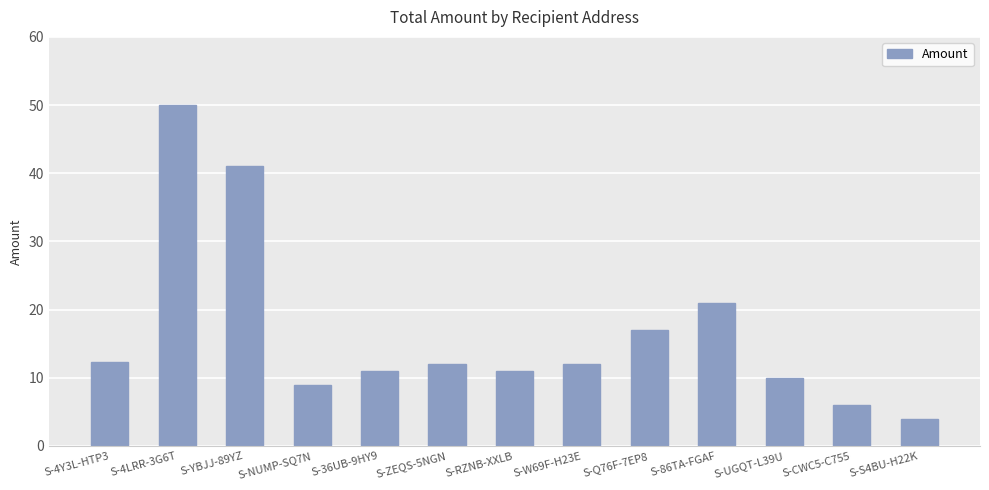

What is the value of the 3rd bar from the left?

41.0